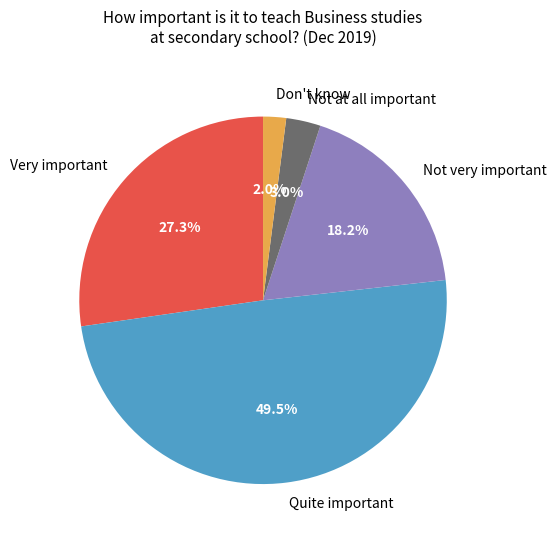

The Not very important slice represents 18% of the pie. True or false?

True